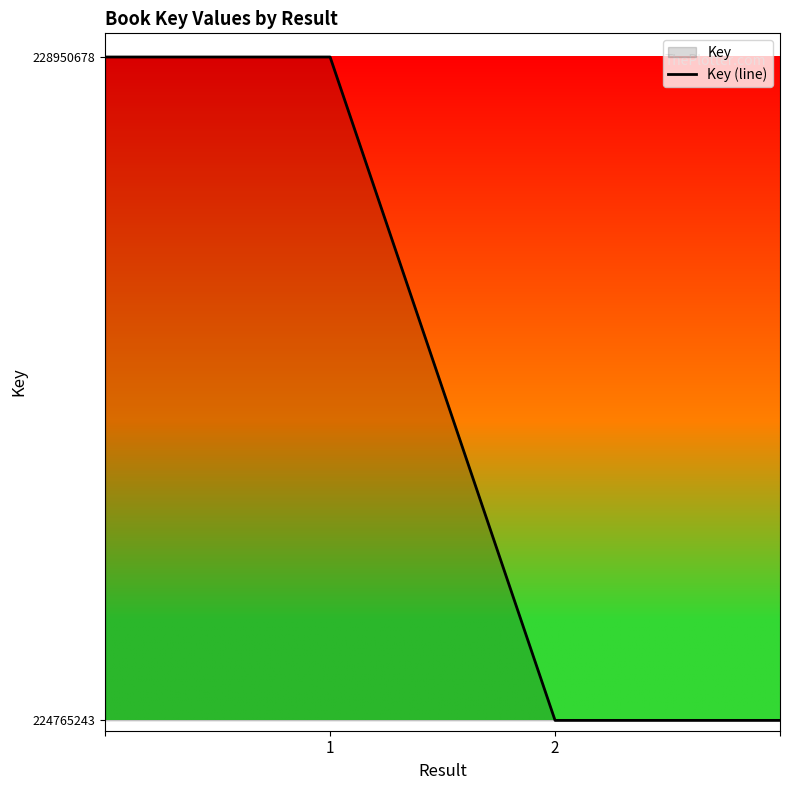

Reading right to left, extract all data points from this chart.

224765243	224765243	228950678	228950678